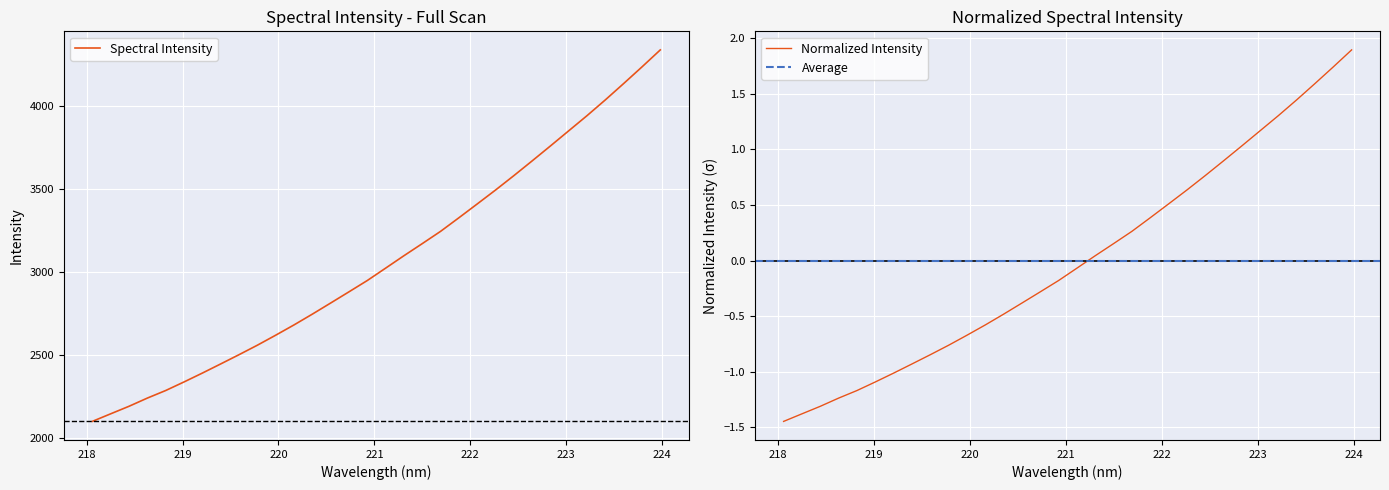

What is the value of the 18th point from the left?

3099.1